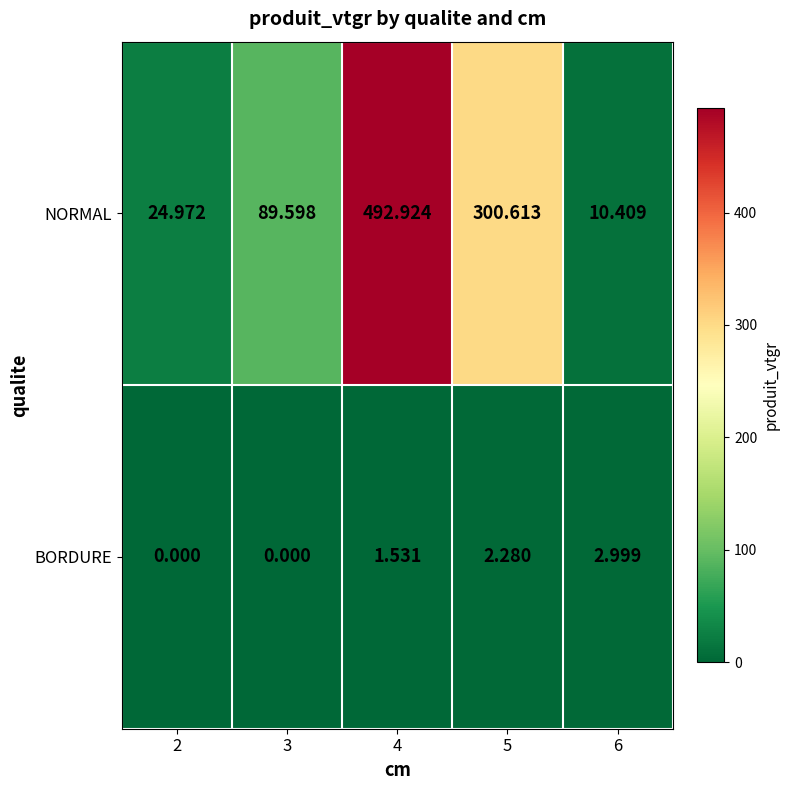

Between 3 and 5, which series saw the biggest shift?

NORMAL